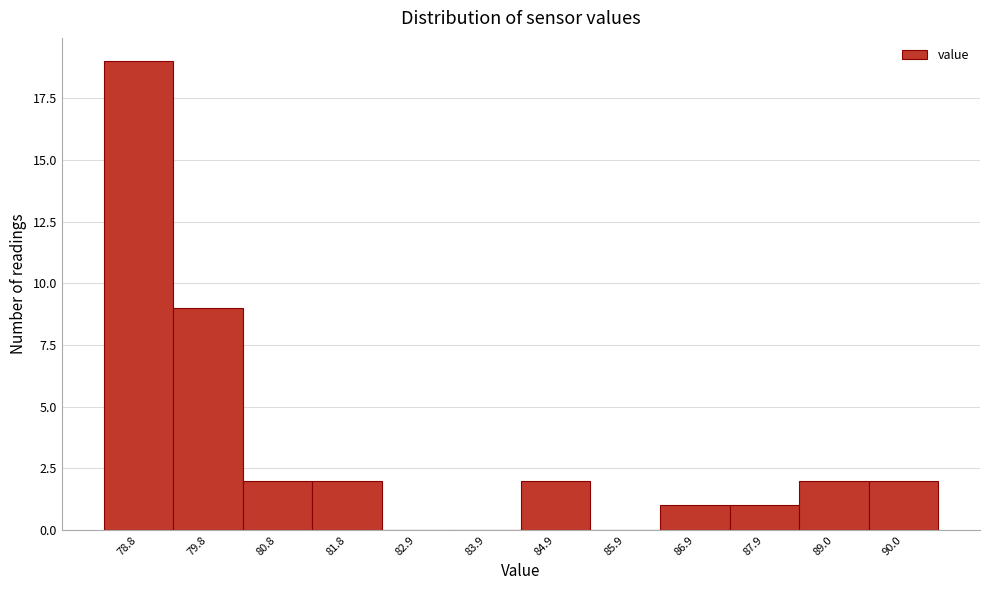

Reading left to right, extract all data points from this chart.

78.8=19	79.8=9	80.8=2	81.8=2	82.9=0	83.9=0	84.9=2	85.9=0	86.9=1	87.9=1	89.0=2	90.0=2